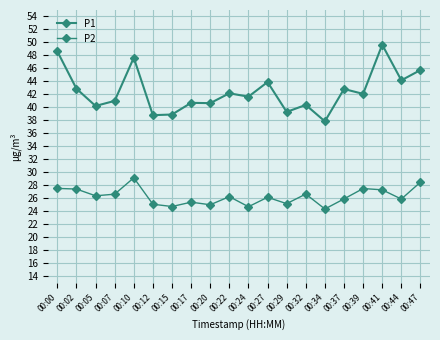

How many series are shown in this chart?

2